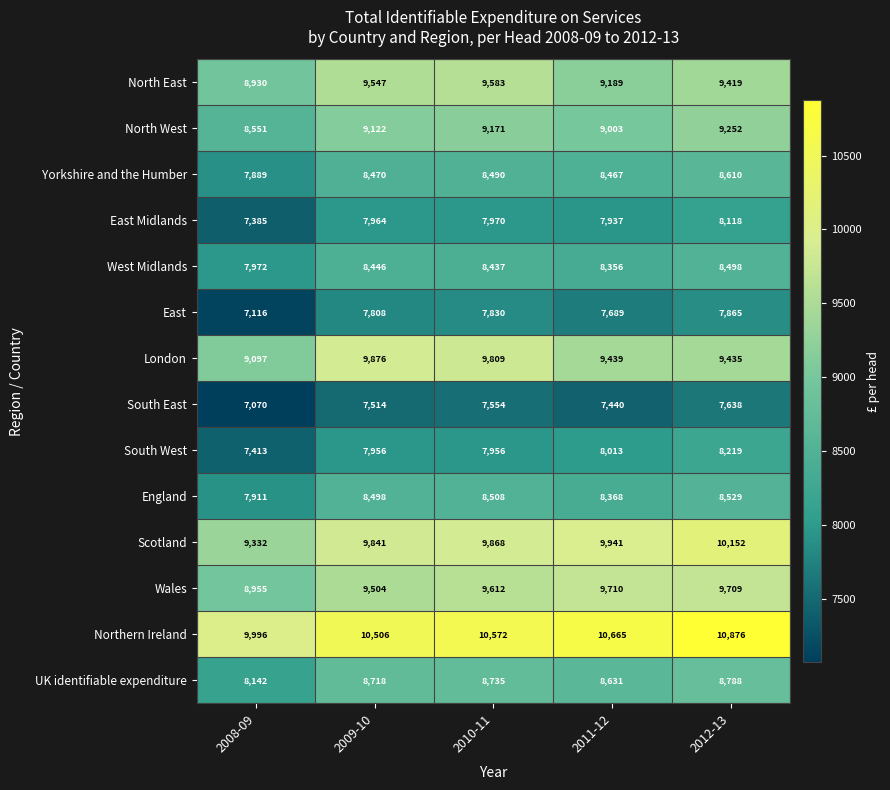

List the series in order of their peak value, lowest first.

South East, East, East Midlands, South West, West Midlands, England, Yorkshire and the Humber, UK identifiable expenditure, North West, North East, Wales, London, Scotland, Northern Ireland